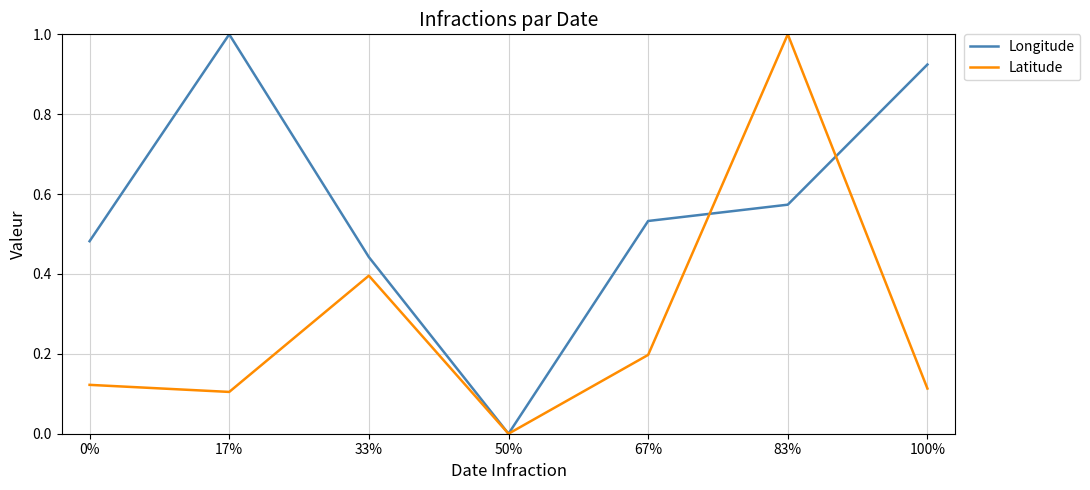

At which category is the sum across all series the highest?

83%